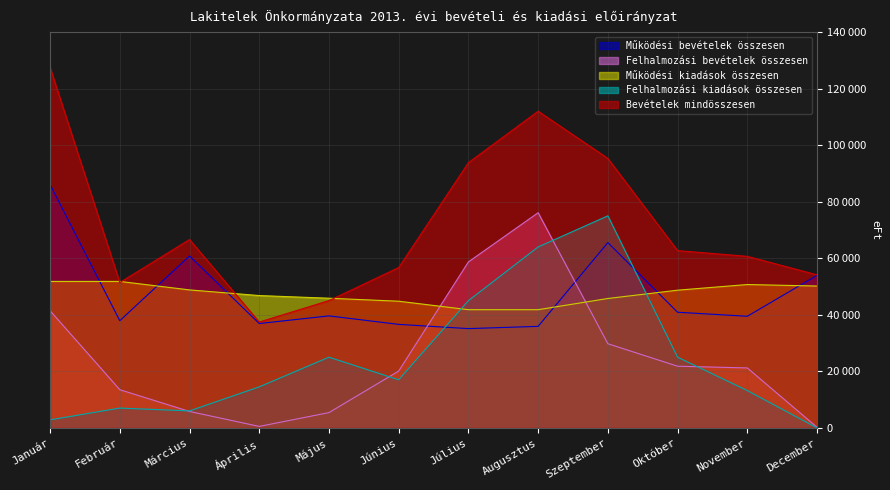

The value of Felhalmozási bevételek összesen at Május is 9561. True or false?

False